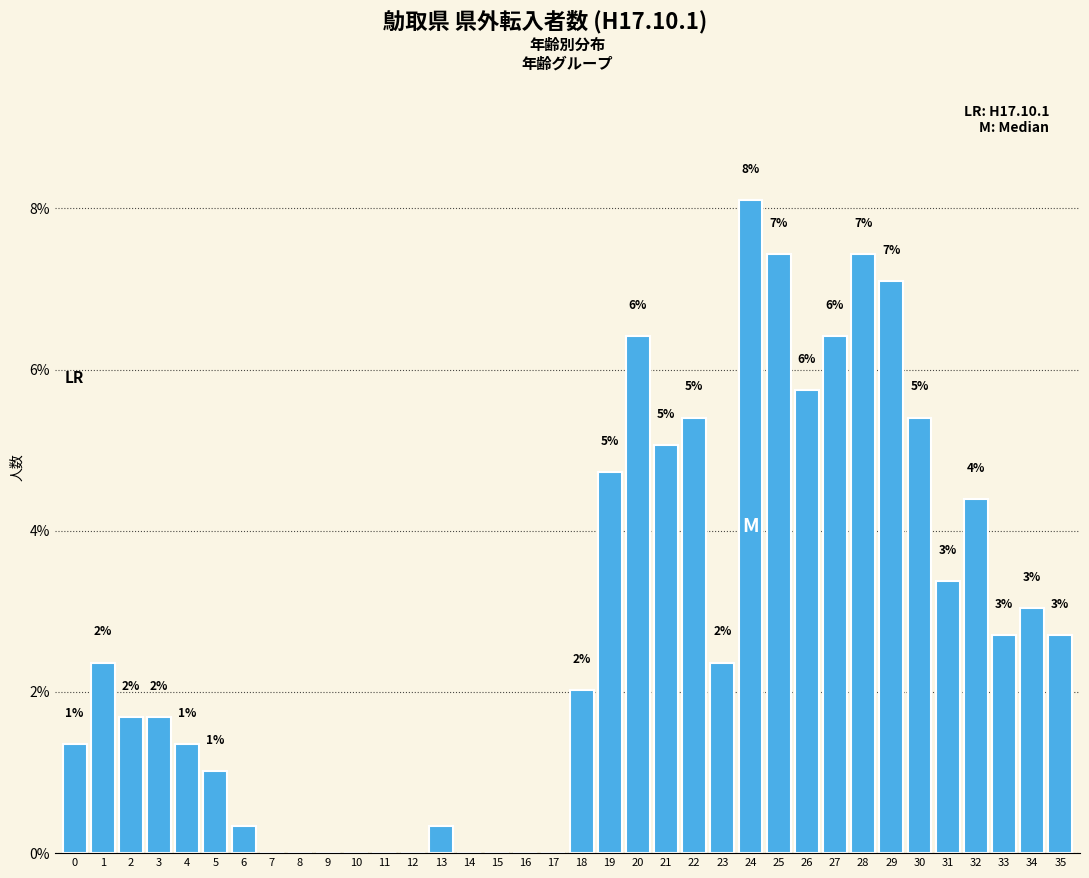

What is the maximum value shown in the chart?

8.1